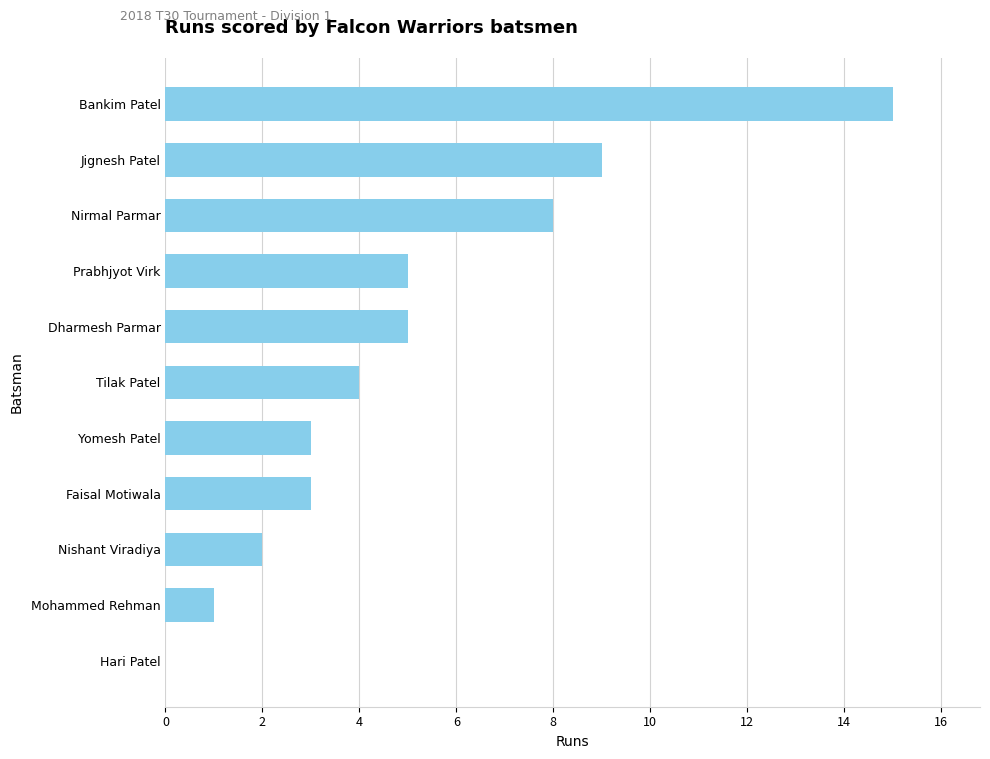

Count the number of data series in this chart.

1